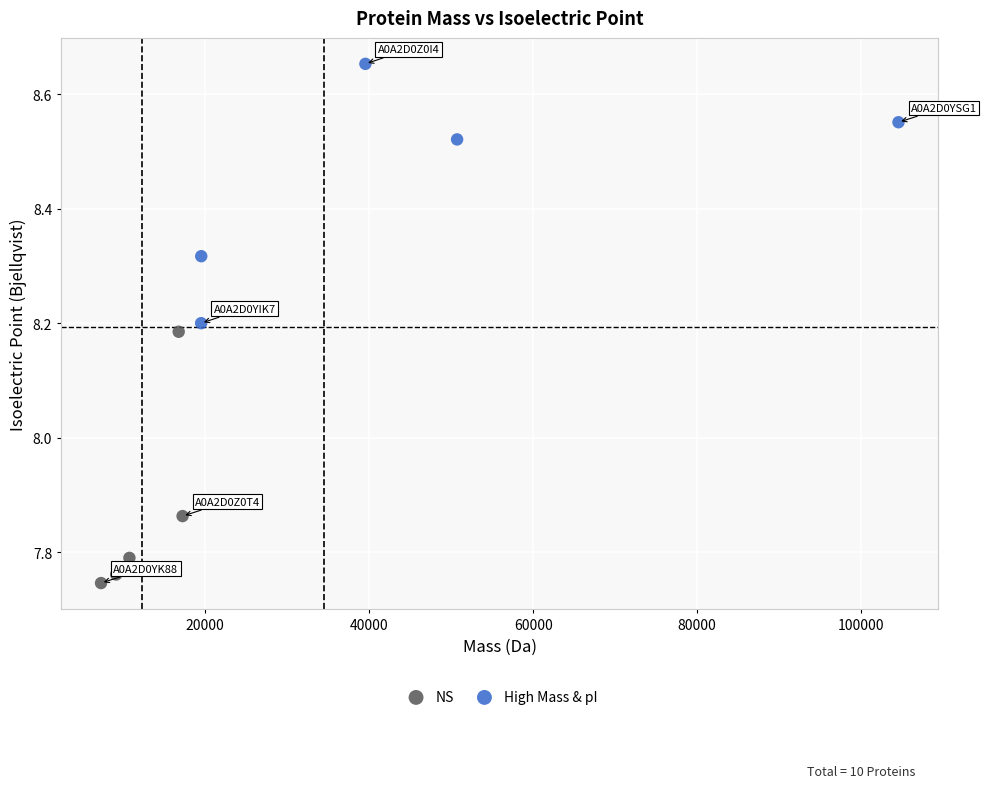

Which series contains the lowest Y value?

NS